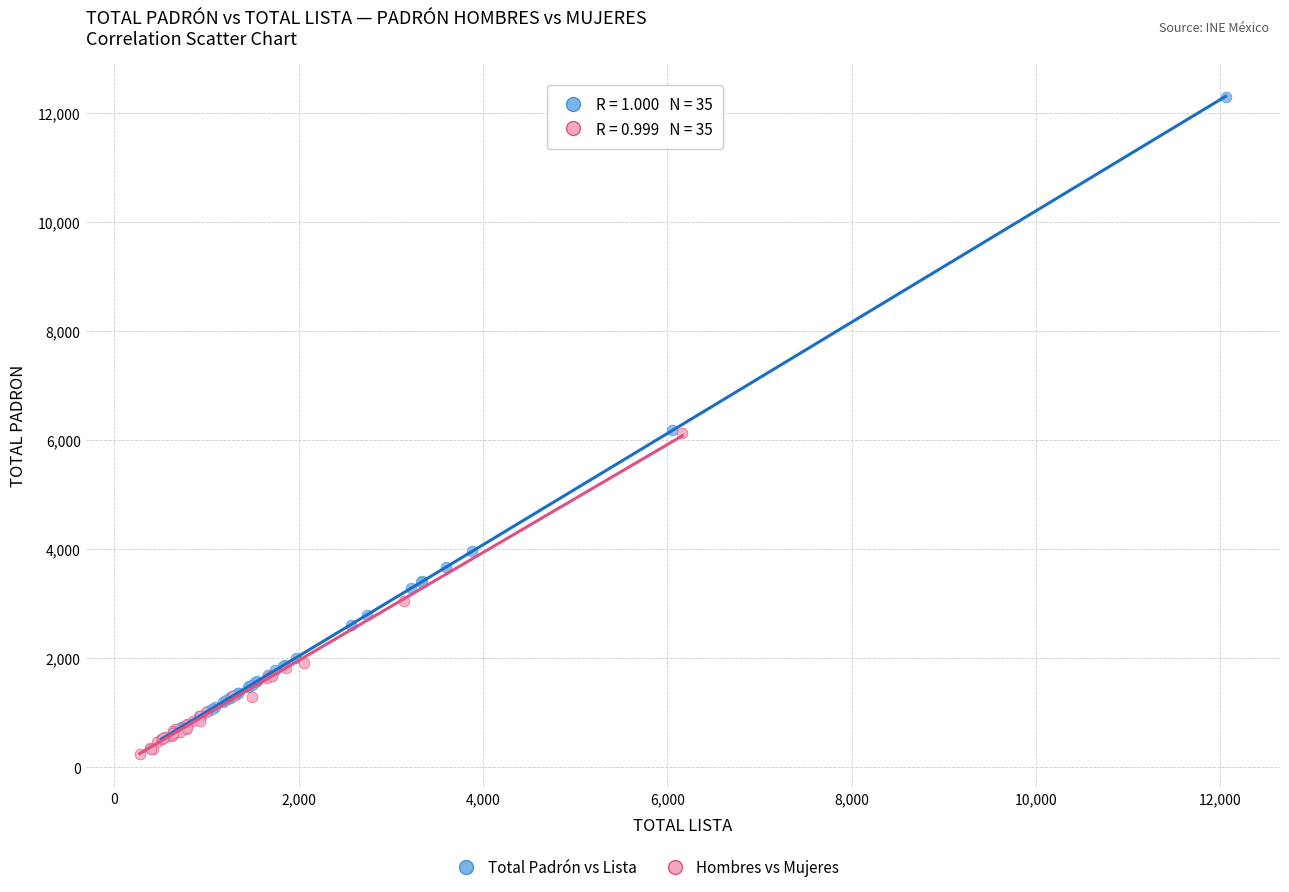

Which series has the largest Y range (max minus min)?

Total Padrón vs Lista